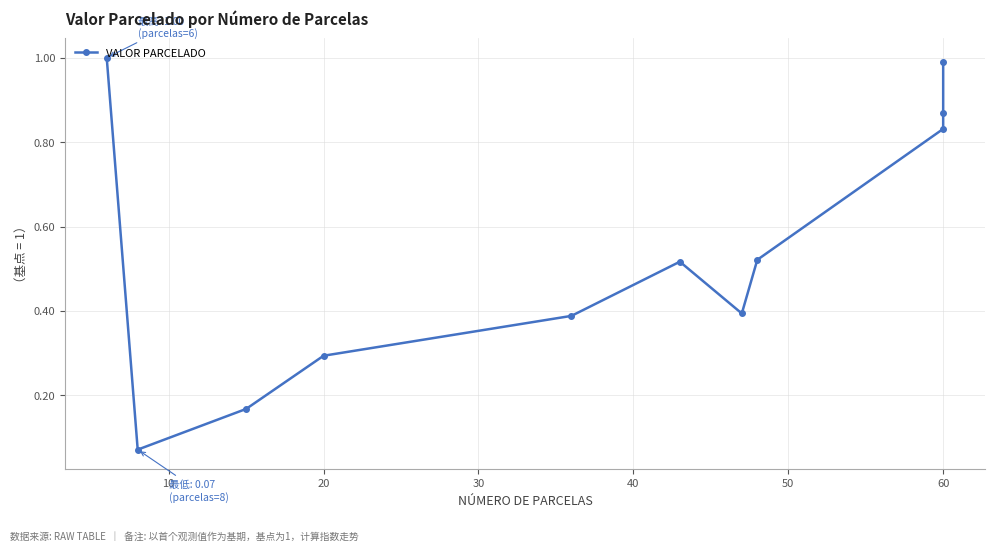

Is it true that the value at 20 is 0.2?

False